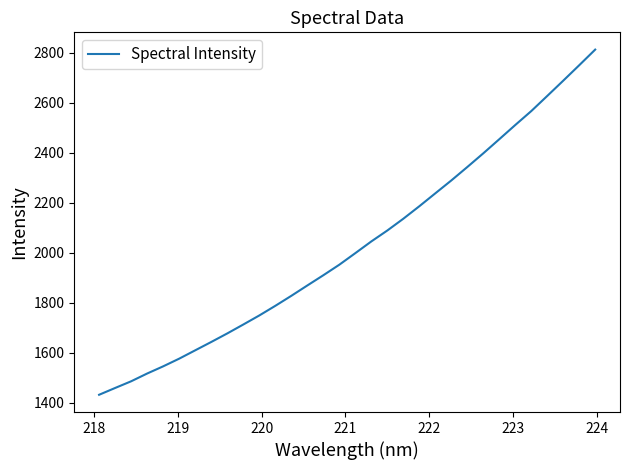

What is the difference between the maximum and minimum values?

1381.0